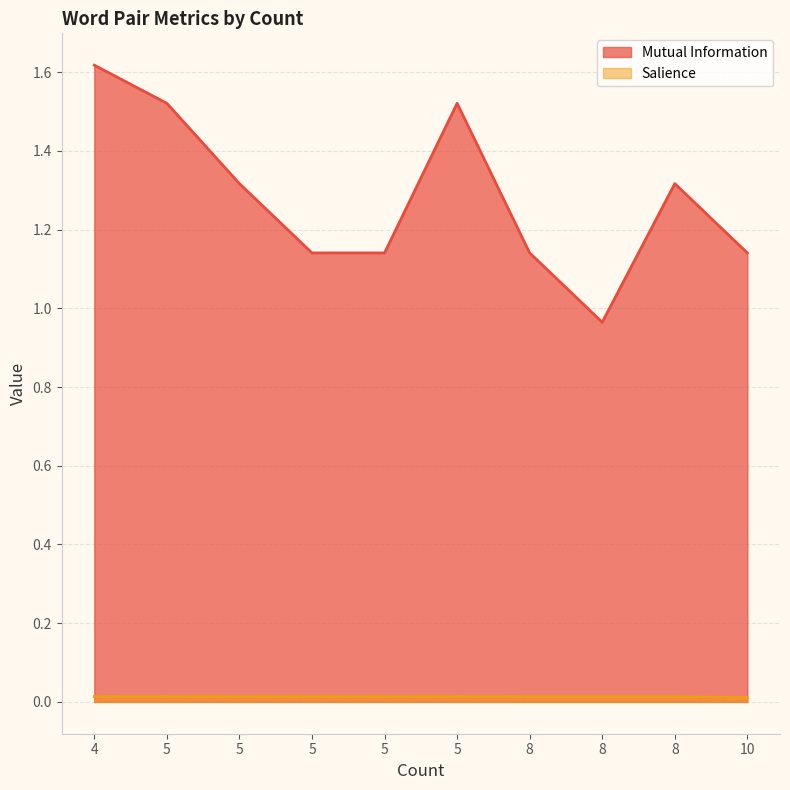

Rank the series by their maximum value, from highest to lowest.

Mutual Information, Salience